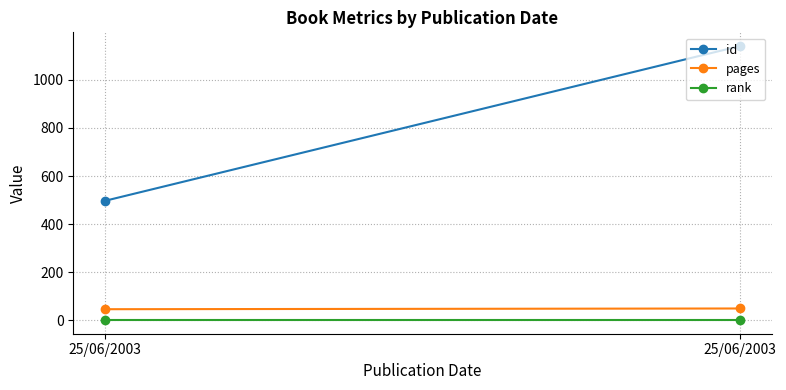

List the labels in order of id value, smallest first.

25/06/2003, 25/06/2003